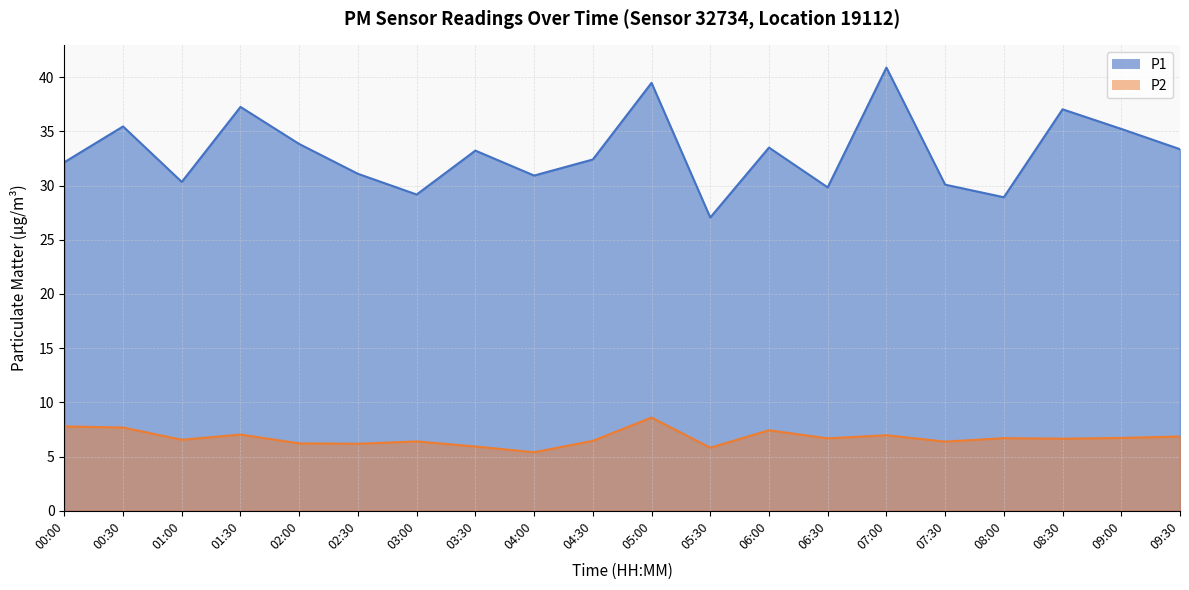

Between 00:30 and 02:30, which is larger?

00:30